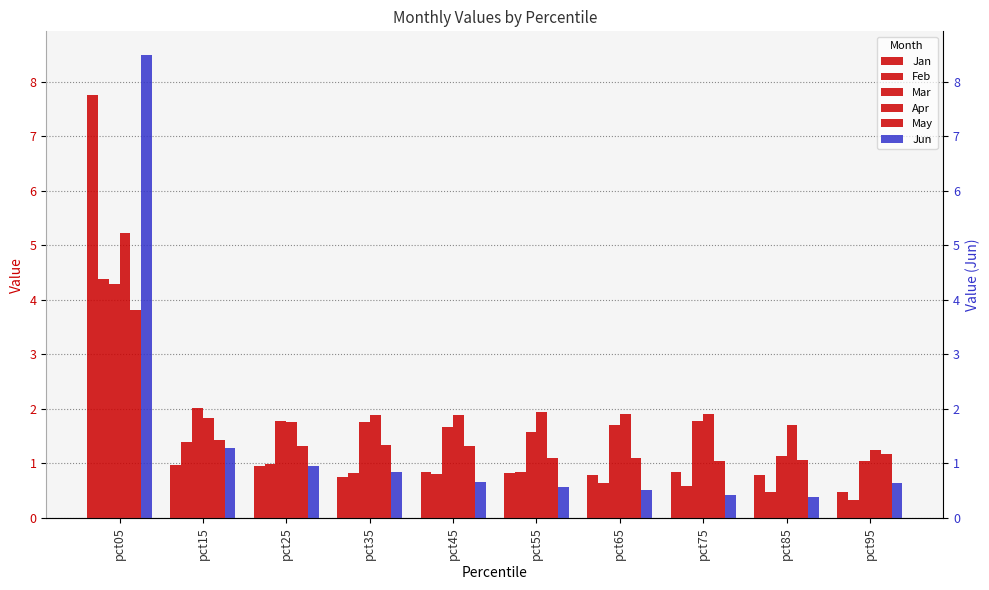

At which label is Mar closest to 2?

pct15